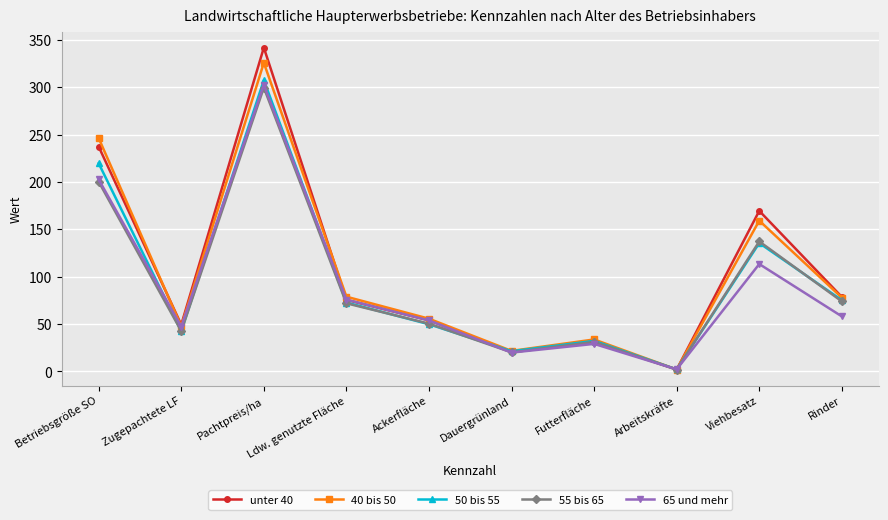

What is the maximum value shown in the chart?

341.7